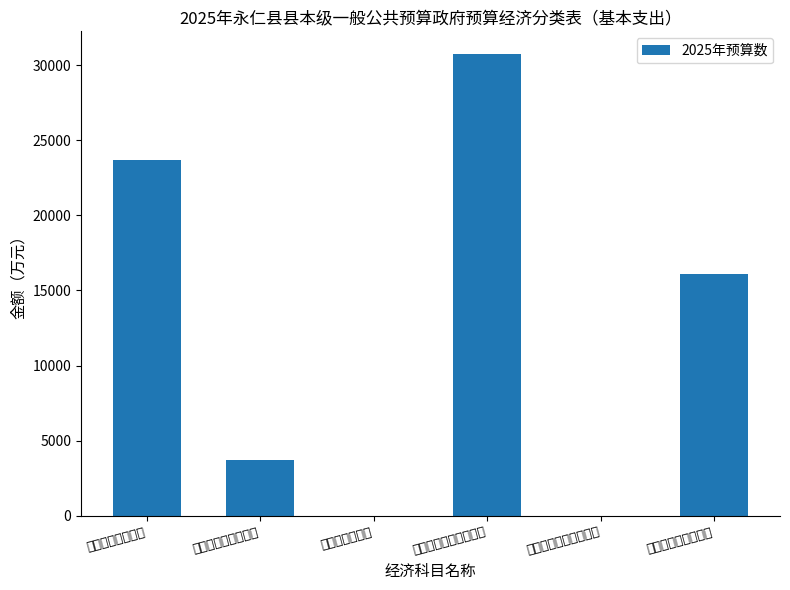

What is the ratio of the value at 机关商品和服务支出 to the value at 对事业单位经常性补助?

0.1